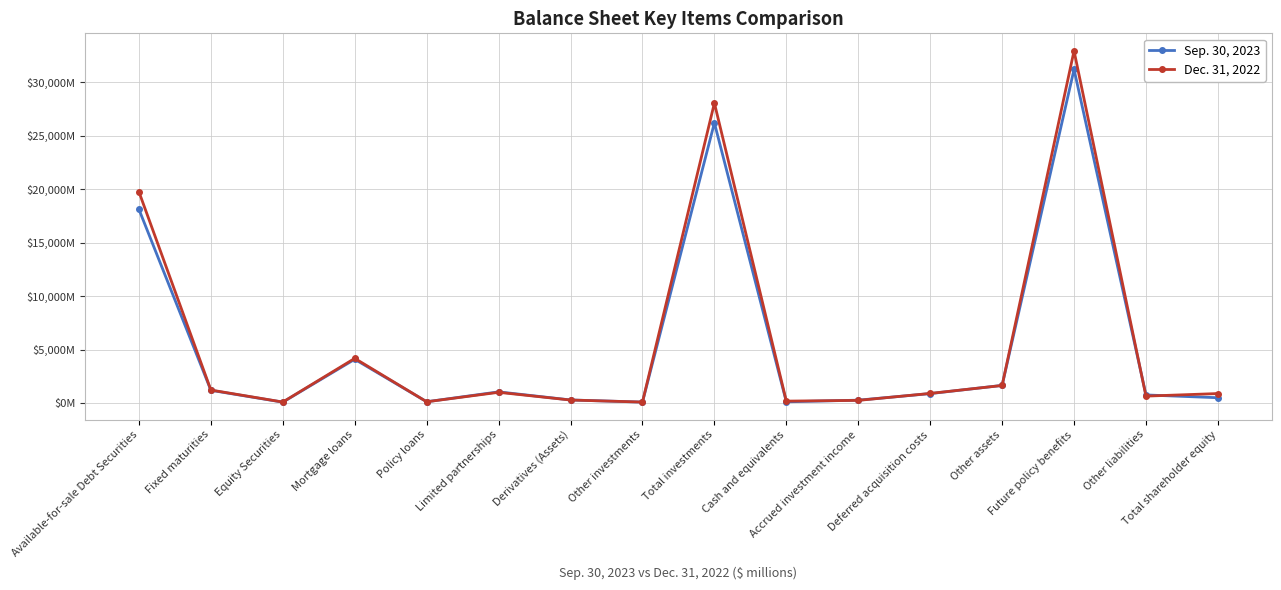

What is the maximum value for Dec. 31, 2022?

32942